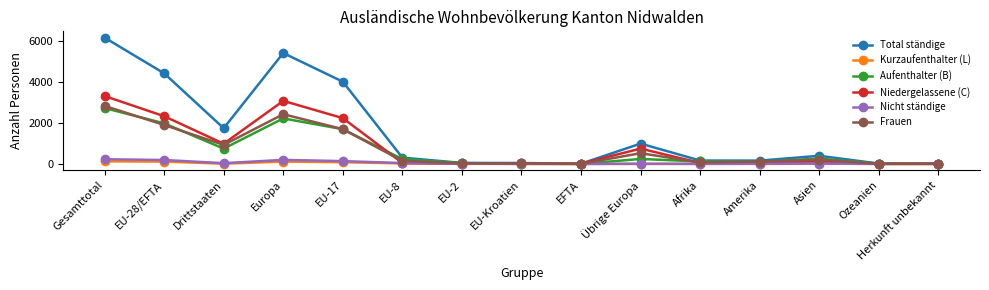

Does the chart display data point markers on the line(s)?

Yes